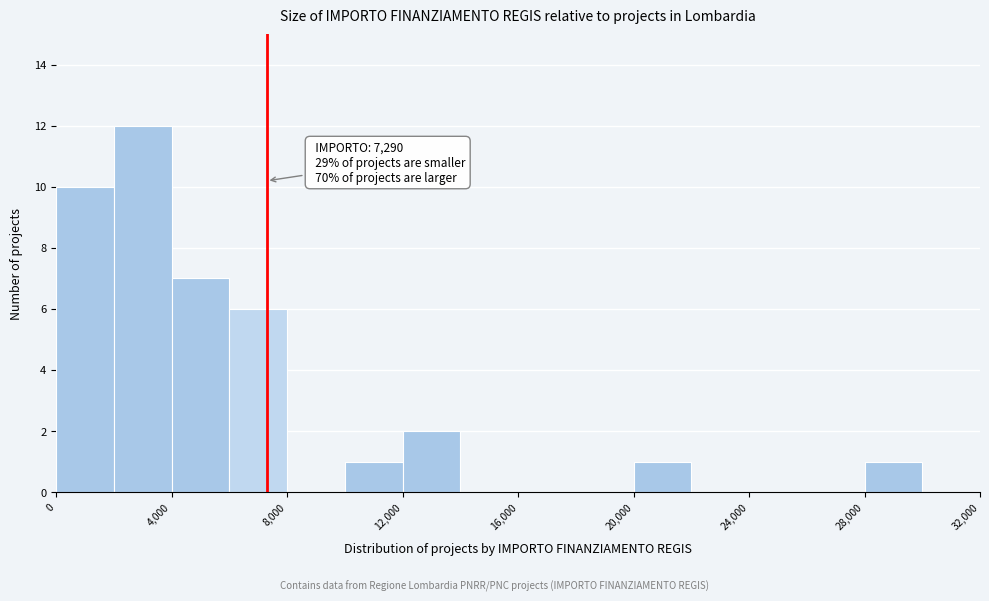

Which range on the x-axis has the tallest bar?

2000 to 4000